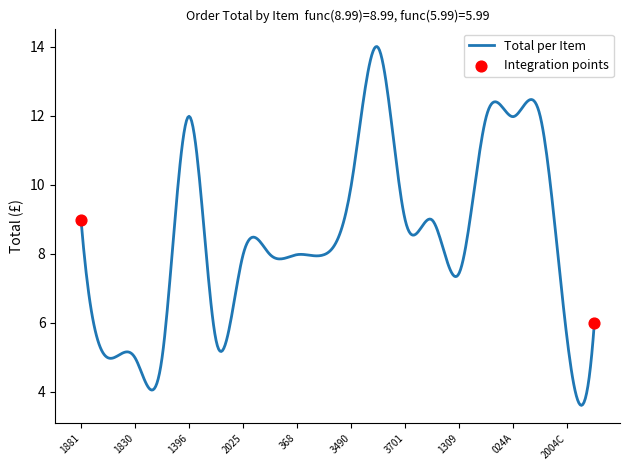

What is the difference between the maximum and minimum values?

10.4